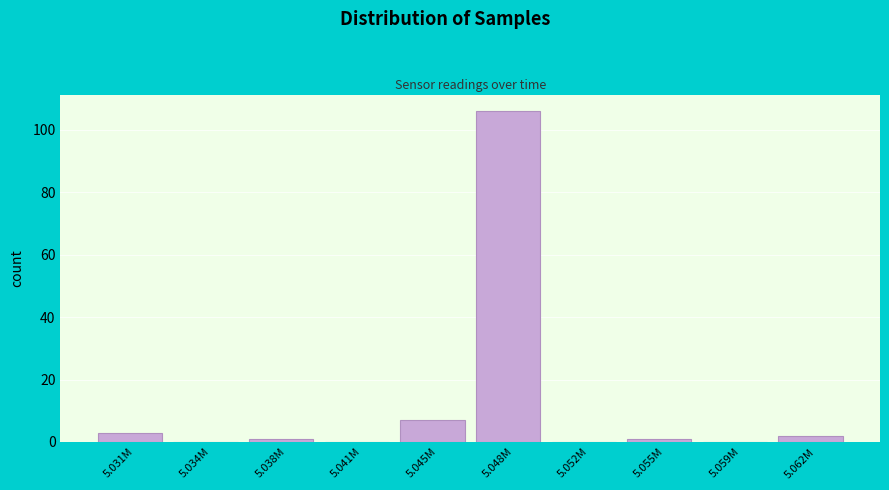

Reading left to right, extract all data points from this chart.

5.031M=3	5.034M=0	5.038M=1	5.041M=0	5.045M=7	5.048M=106	5.052M=0	5.055M=1	5.059M=0	5.062M=2